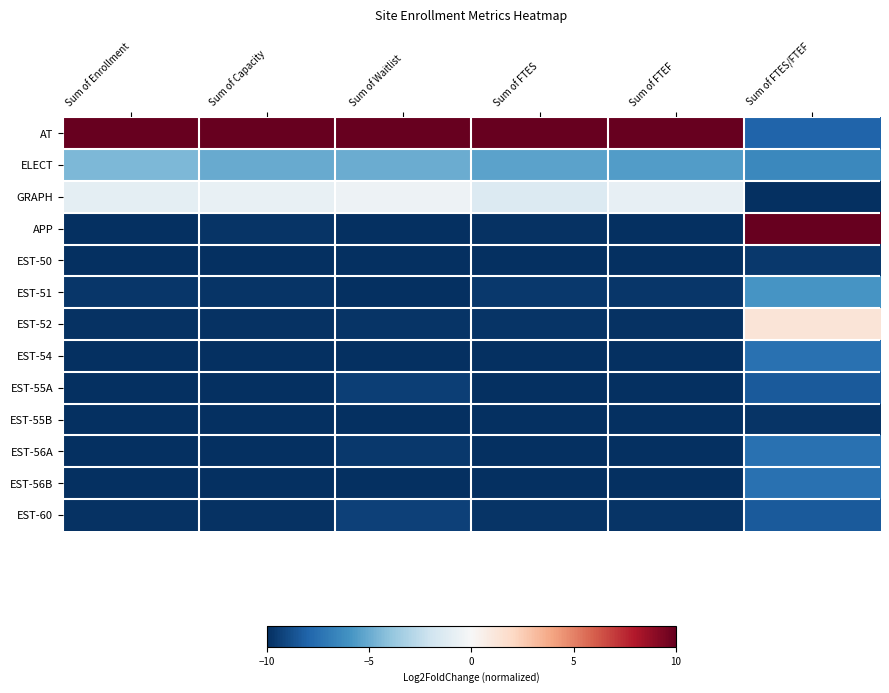

Reading left to right, list all the values displayed in this chart.

AT: Sum of Enrollment=10.0	Sum of Capacity=10.0	Sum of Waitlist=10.0	Sum of FTES=10.0	Sum of FTEF=10.0	Sum of FTES/FTEF=-8.0
ELECT: Sum of Enrollment=-4.5	Sum of Capacity=-5.0	Sum of Waitlist=-5.0	Sum of FTES=-5.3	Sum of FTEF=-5.6	Sum of FTES/FTEF=-6.5
GRAPH: Sum of Enrollment=-0.9	Sum of Capacity=-0.8	Sum of Waitlist=-0.5	Sum of FTES=-1.4	Sum of FTEF=-0.8	Sum of FTES/FTEF=-10.0
APP: Sum of Enrollment=-9.9	Sum of Capacity=-9.8	Sum of Waitlist=-10.0	Sum of FTES=-9.9	Sum of FTEF=-10.0	Sum of FTES/FTEF=10.0
EST-50: Sum of Enrollment=-10.0	Sum of Capacity=-10.0	Sum of Waitlist=-9.9	Sum of FTES=-10.0	Sum of FTEF=-10.0	Sum of FTES/FTEF=-9.6
EST-51: Sum of Enrollment=-9.7	Sum of Capacity=-9.8	Sum of Waitlist=-10.0	Sum of FTES=-9.7	Sum of FTEF=-9.7	Sum of FTES/FTEF=-5.9
EST-52: Sum of Enrollment=-9.9	Sum of Capacity=-9.9	Sum of Waitlist=-9.8	Sum of FTES=-9.8	Sum of FTEF=-9.9	Sum of FTES/FTEF=1.3
EST-54: Sum of Enrollment=-10.0	Sum of Capacity=-10.0	Sum of Waitlist=-9.9	Sum of FTES=-10.0	Sum of FTEF=-10.0	Sum of FTES/FTEF=-7.4
EST-55A: Sum of Enrollment=-10.0	Sum of Capacity=-10.0	Sum of Waitlist=-9.4	Sum of FTES=-10.0	Sum of FTEF=-10.0	Sum of FTES/FTEF=-8.4
EST-55B: Sum of Enrollment=-10.0	Sum of Capacity=-10.0	Sum of Waitlist=-10.0	Sum of FTES=-10.0	Sum of FTEF=-10.0	Sum of FTES/FTEF=-9.8
EST-56A: Sum of Enrollment=-10.0	Sum of Capacity=-10.0	Sum of Waitlist=-9.6	Sum of FTES=-10.0	Sum of FTEF=-10.0	Sum of FTES/FTEF=-7.4
EST-56B: Sum of Enrollment=-10.0	Sum of Capacity=-10.0	Sum of Waitlist=-10.0	Sum of FTES=-10.0	Sum of FTEF=-10.0	Sum of FTES/FTEF=-7.4
EST-60: Sum of Enrollment=-9.9	Sum of Capacity=-9.9	Sum of Waitlist=-9.4	Sum of FTES=-9.8	Sum of FTEF=-9.8	Sum of FTES/FTEF=-8.4